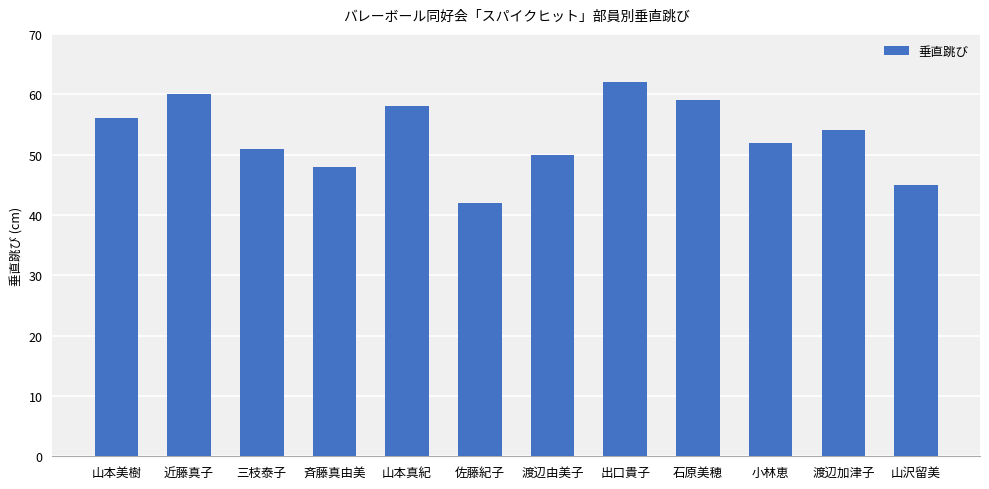

List the labels in order of value, smallest first.

佐藤紀子, 山沢留美, 斉藤真由美, 渡辺由美子, 三枝泰子, 小林恵, 渡辺加津子, 山本美樹, 山本真紀, 石原美穂, 近藤真子, 出口貴子